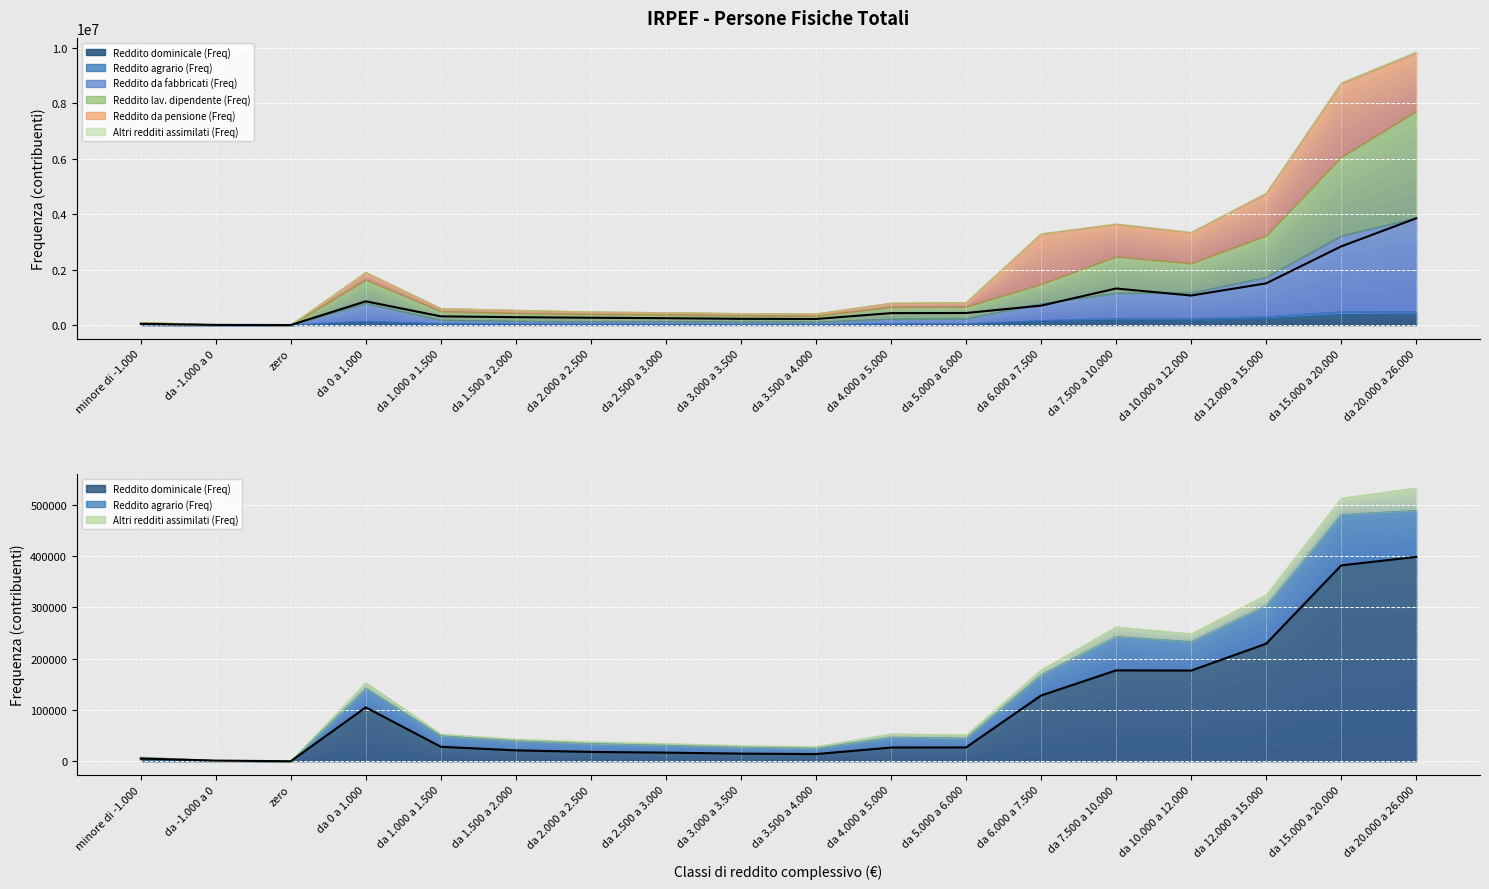

At which category is the sum across all series the highest?

da 20.000 a 26.000